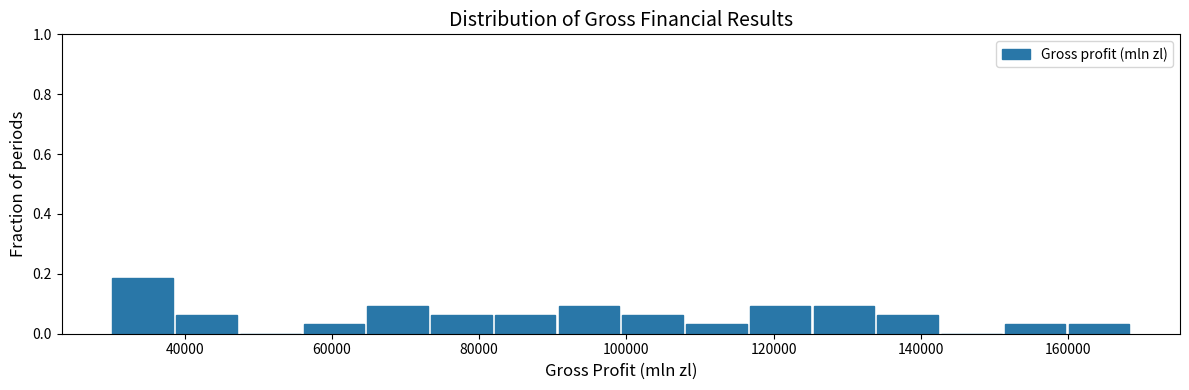

How tall is the bar that spans 56000 to 64000 on the x-axis? Neither the bar edges nor the heights are printed on the chart, so give them approximately, as read against the axes.

0.04